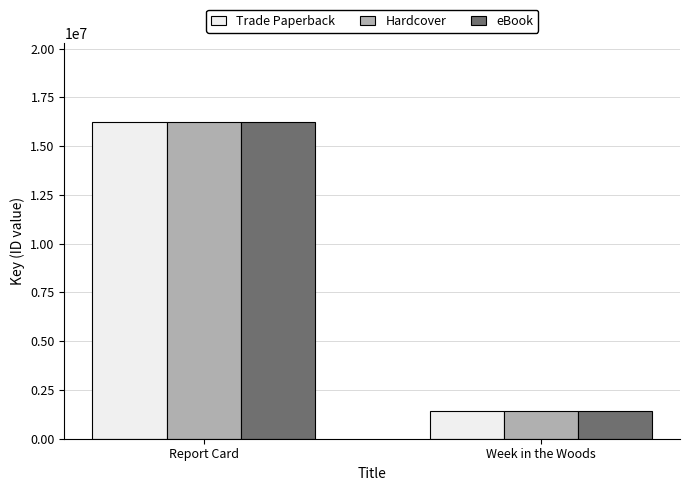

What position from the right is Week in the Woods?

1